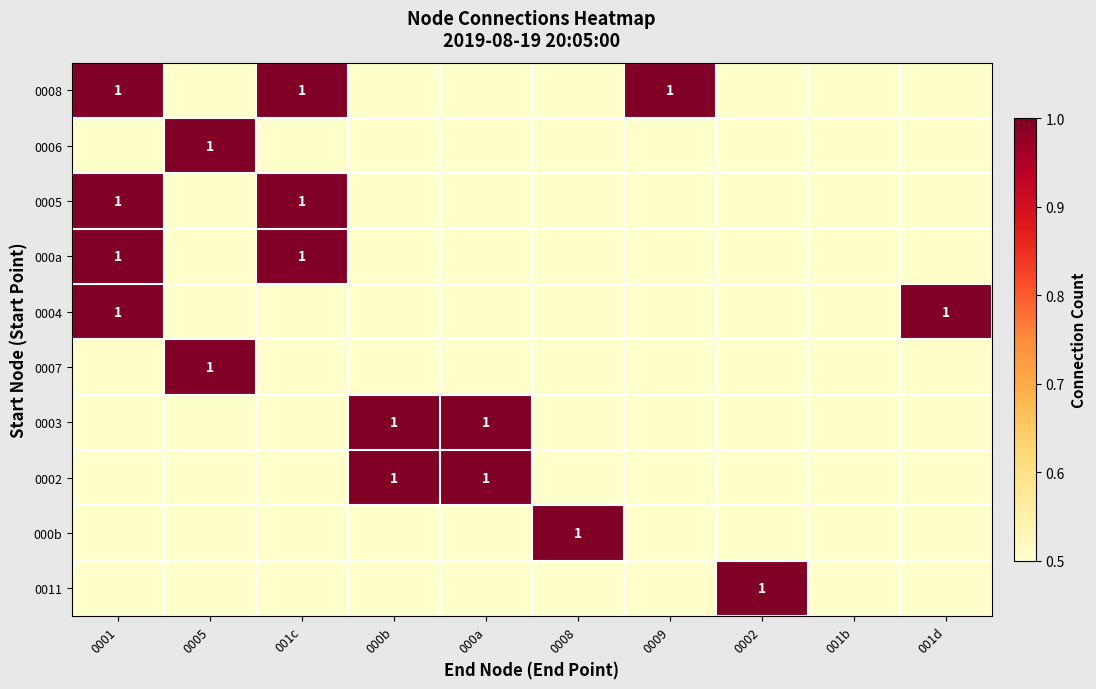

What is the difference between the highest and lowest values at 0001?

1